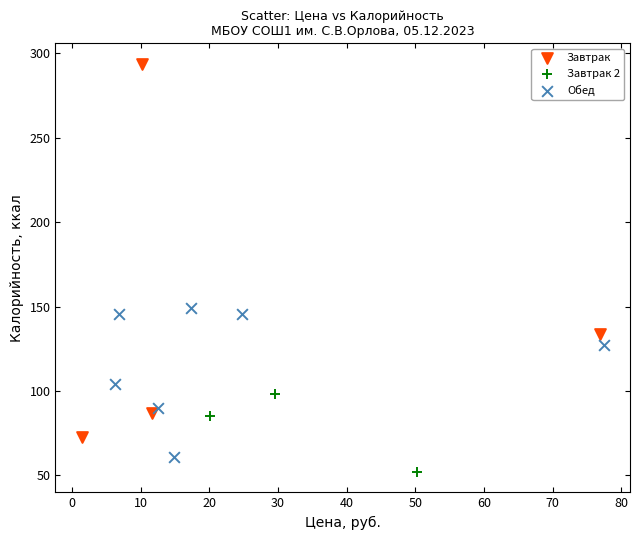

What are all the series names shown in the legend?

Завтрак, Завтрак 2, Обед